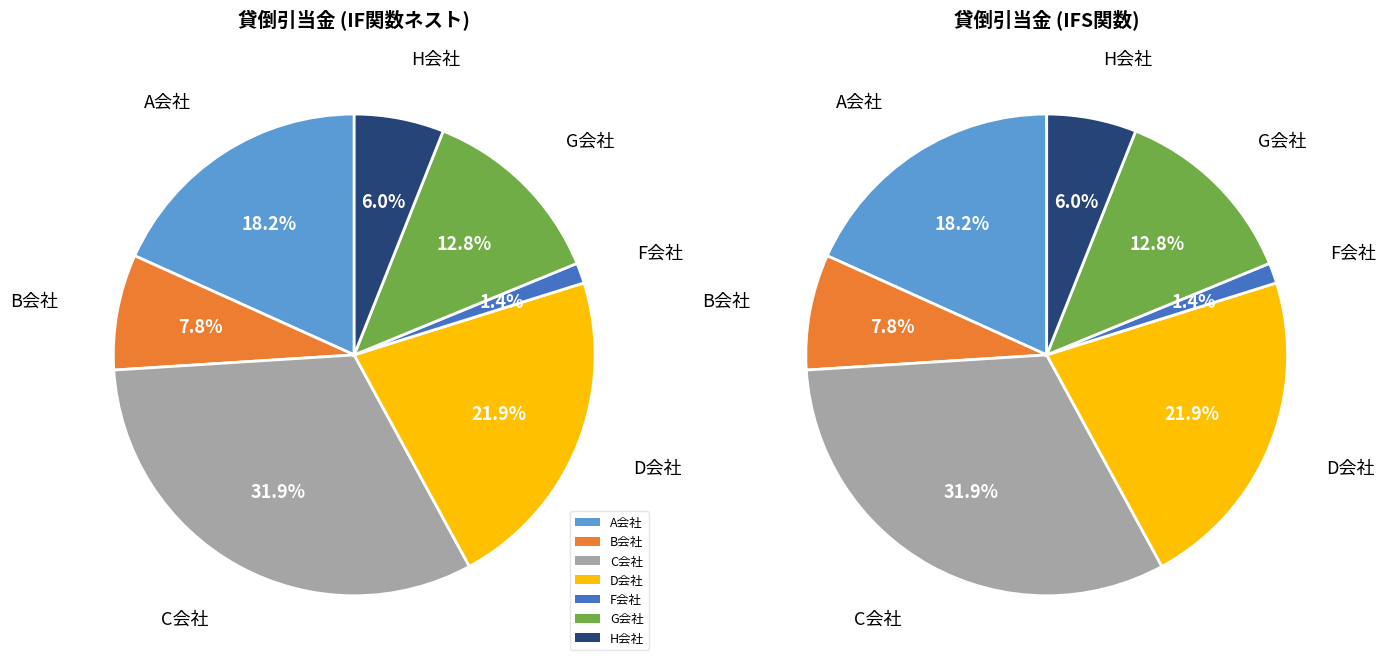

Does D会社 account for over 50% of the chart?

No